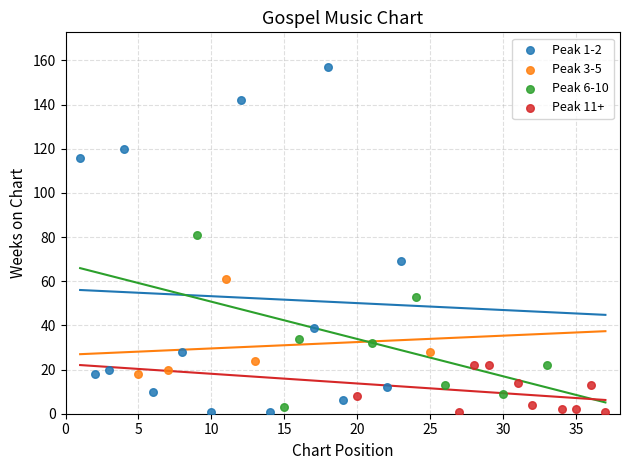

What are all the series names shown in the legend?

Peak 1-2, Peak 3-5, Peak 6-10, Peak 11+